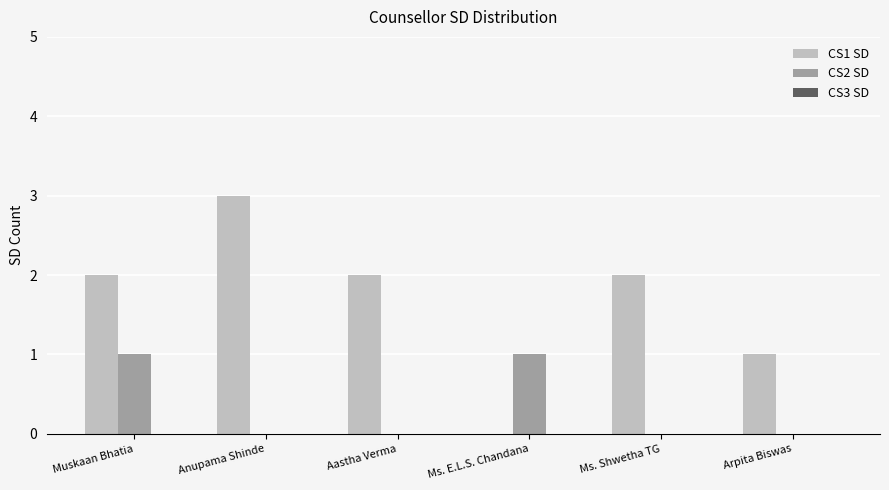

What is the spread (max minus min) of values at Ms. E.L.S. Chandana?

1